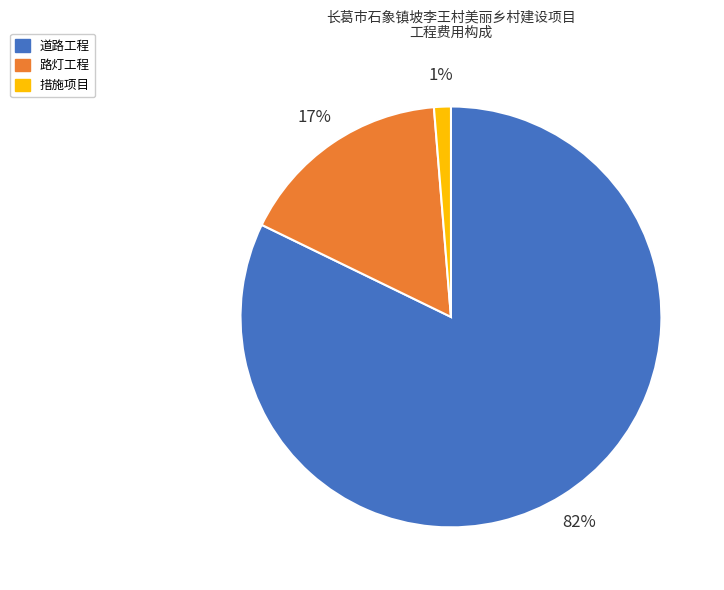

Which slice is the smallest?

措施项目